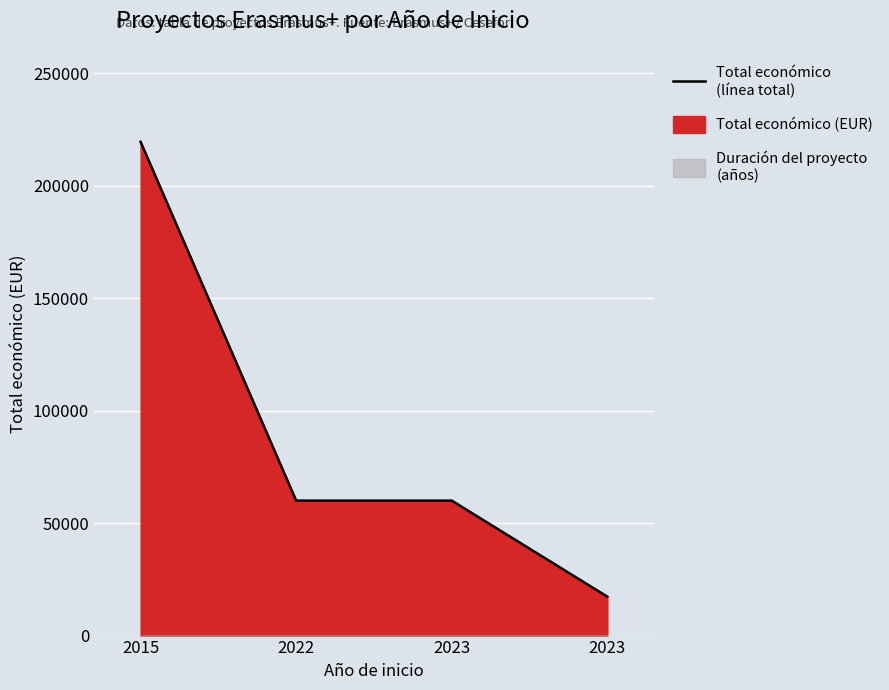

True or false: there are more than 0 points higher than both neighbors.

False